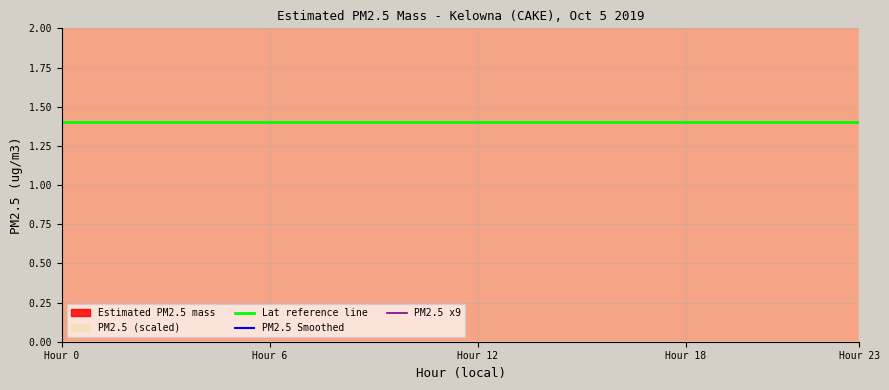

Reading left to right, transcribe all the data shown in this chart.

Lat reference line: 1.4	1.4	1.4	1.4	1.4	1.4	1.4	1.4	1.4	1.4	1.4	1.4	1.4	1.4	1.4	1.4	1.4	1.4	1.4	1.4	1.4	1.4	1.4	1.4
PM2.5 Smoothed: 14.5	13.5	12.0	12.0	12.5	12.0	12.5	13.5	11.5	8.5	5.0	3.5	4.5	4.0	4.0	4.5	5.0	6.0	7.5	8.5	7.5	7.5	9.0	9.5
PM2.5 x9: 13.5	12.6	10.8	10.8	11.7	10.8	11.7	12.6	9.0	6.3	2.7	3.6	4.5	3.6	3.6	4.5	4.5	6.3	7.2	8.1	6.3	7.2	9.0	8.1